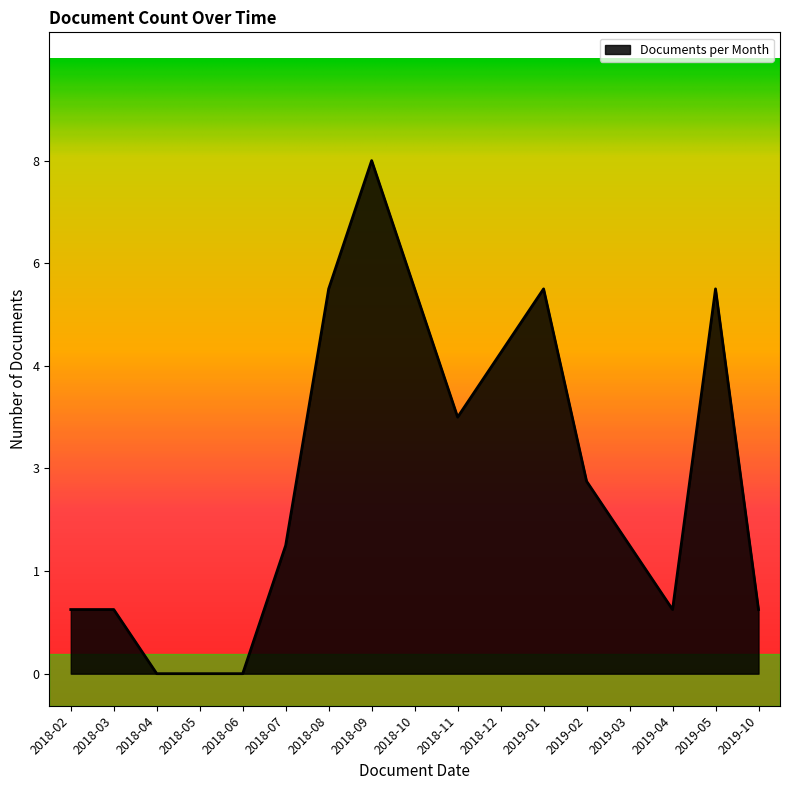

List the labels in order of value, smallest first.

2018-04, 2018-05, 2018-06, 2018-02, 2018-03, 2019-04, 2019-10, 2018-07, 2019-03, 2019-02, 2018-11, 2018-12, 2018-08, 2018-10, 2019-01, 2019-05, 2018-09